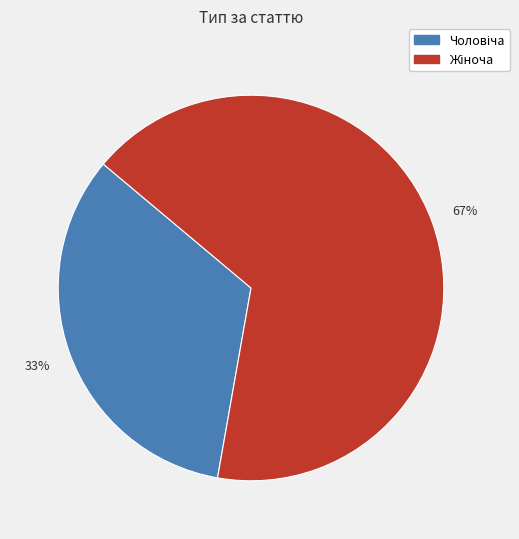

To the nearest percent, what is the average slice percentage?

50%